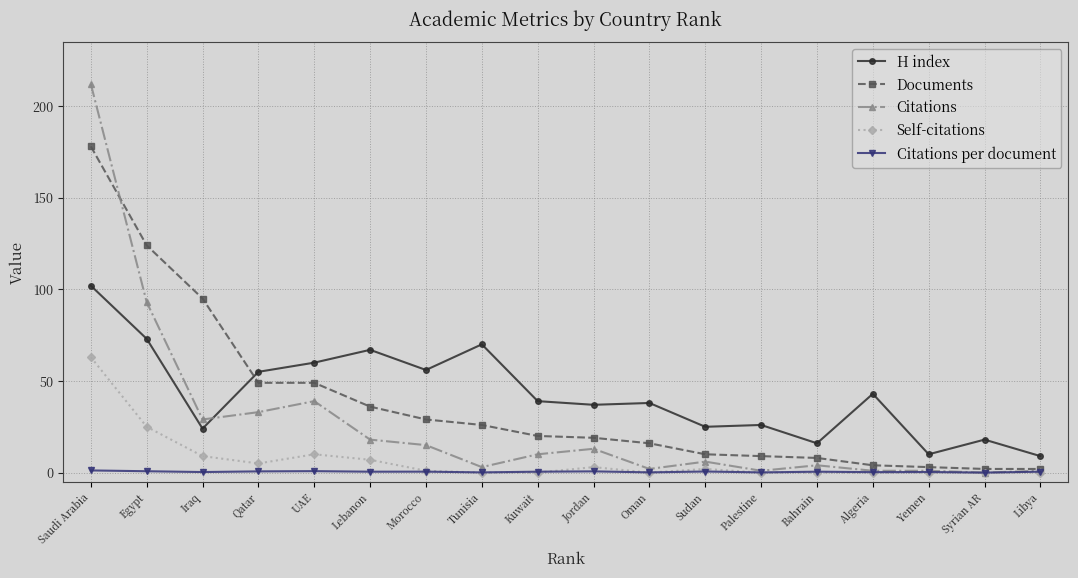

What is the label of the 12th point from the right?

Morocco